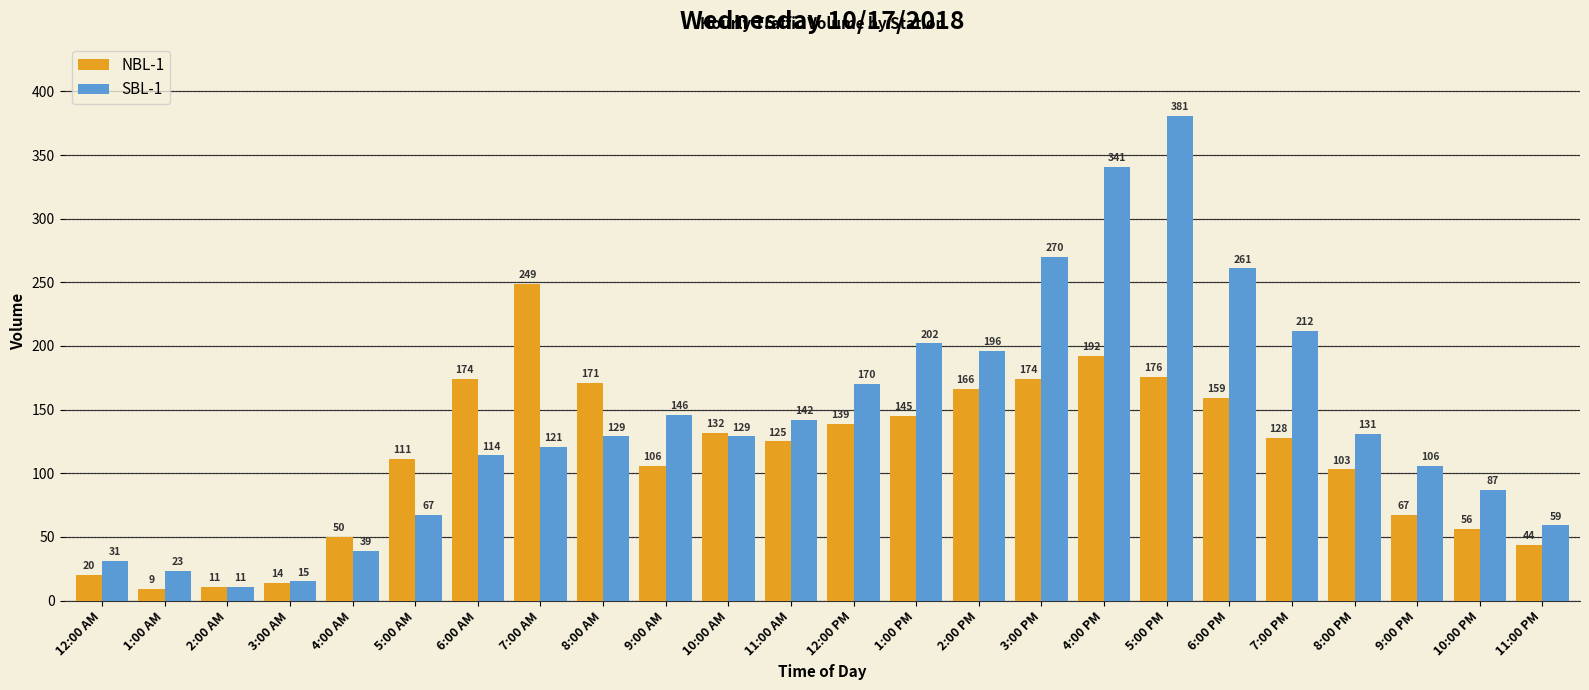

Which series has the widest spread of values?

SBL-1